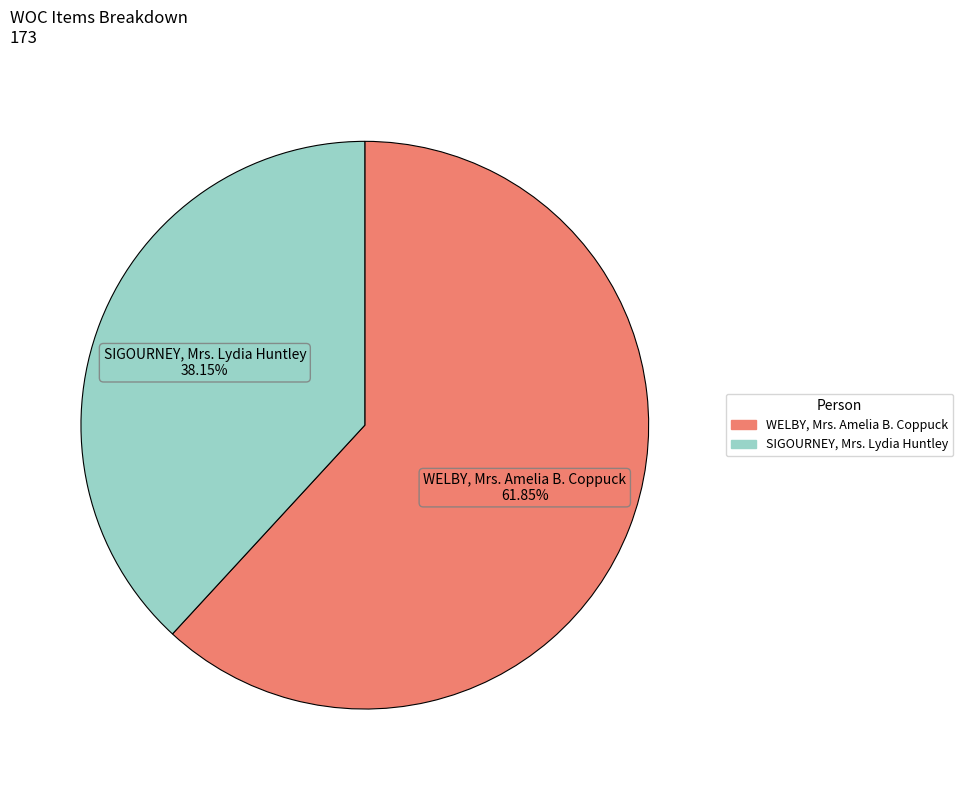

True or false: SIGOURNEY, Mrs. Lydia Huntley accounts for 38% of the total.

True